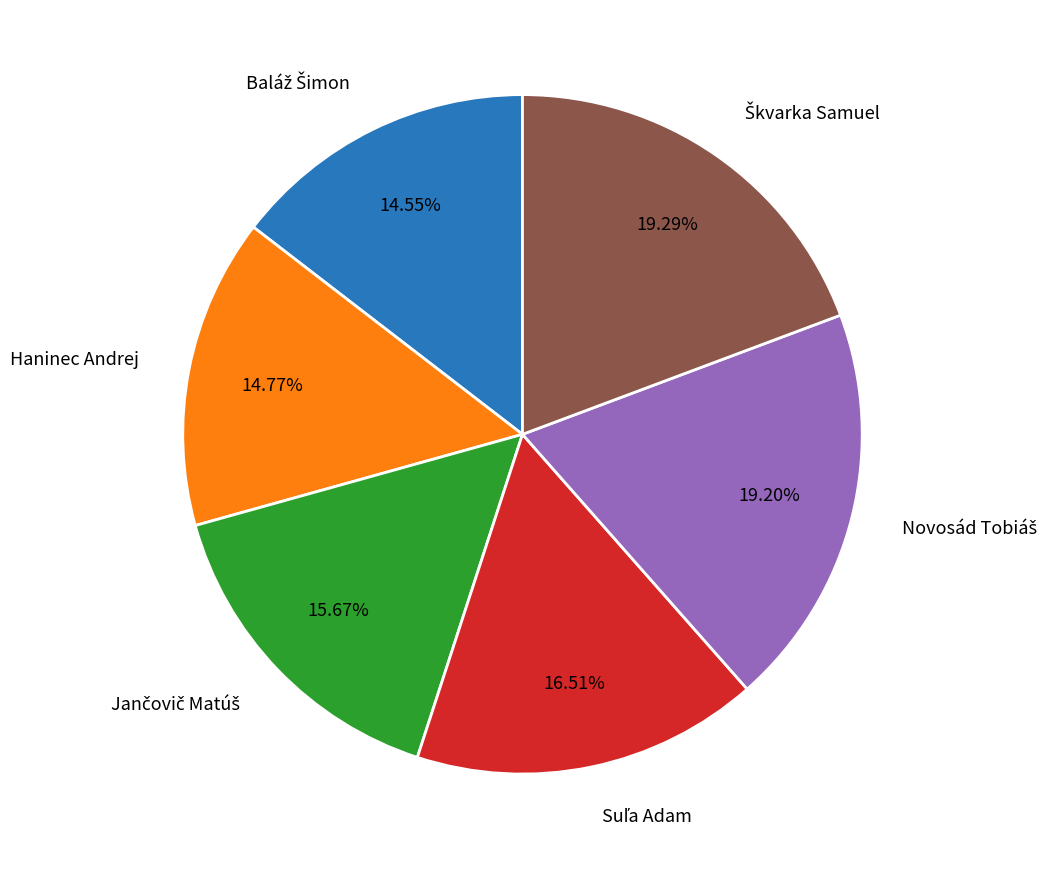

Is there any slice that represents more than half of the pie?

No